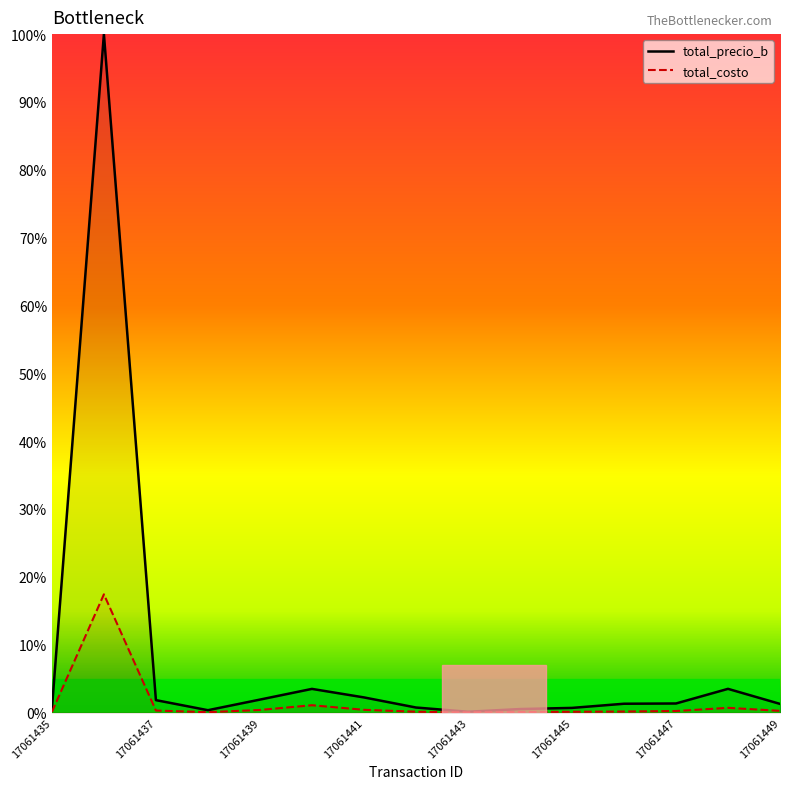

Reading right to left, what are all the values shown in this chart?

total_precio_b: 17061449=1.3	17061448=3.5	17061447=1.3	17061446=1.3	17061445=0.7	17061444=0.5	17061443=0.1	17061442=0.7	17061441=2.2	17061440=3.5	17061439=1.9	17061438=0.3	17061437=1.8	17061436=100.0	17061435=0.5
total_costo: 17061449=0.2	17061448=0.7	17061447=0.2	17061446=0.1	17061445=0.1	17061444=0.1	17061443=0.0	17061442=0.1	17061441=0.4	17061440=1.1	17061439=0.4	17061438=0.0	17061437=0.3	17061436=17.4	17061435=0.1